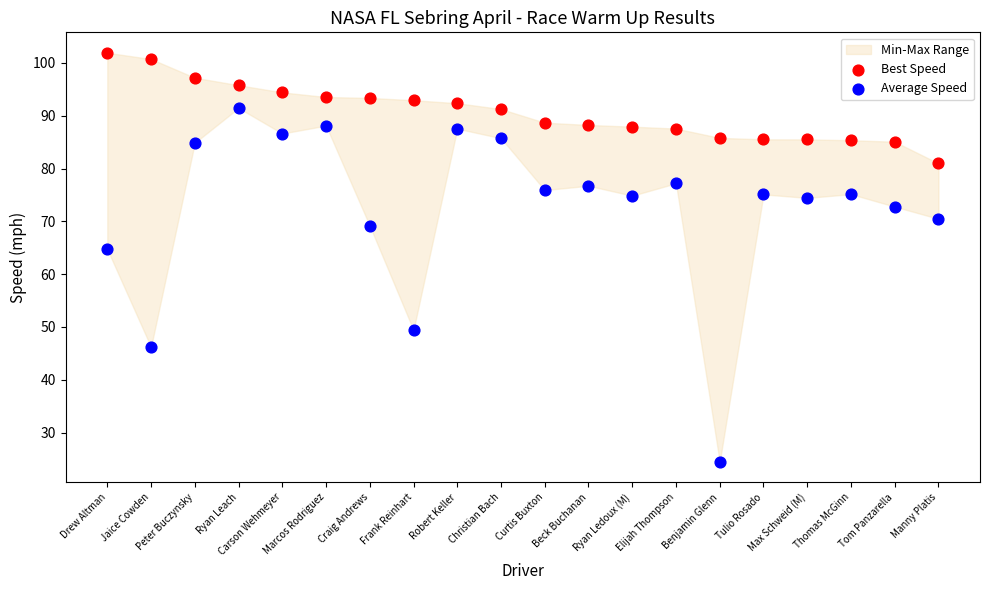

Which series contains the highest Y value?

Best Speed